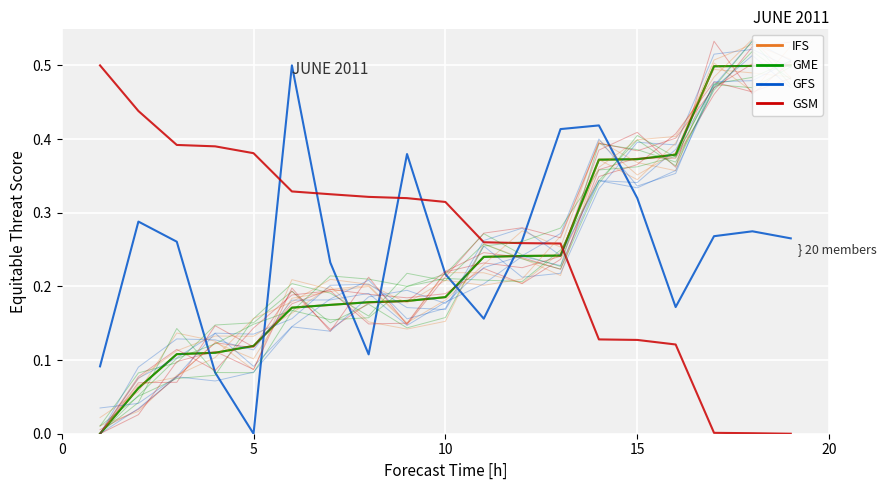

How many times do GSM and IFS cross each other?

1